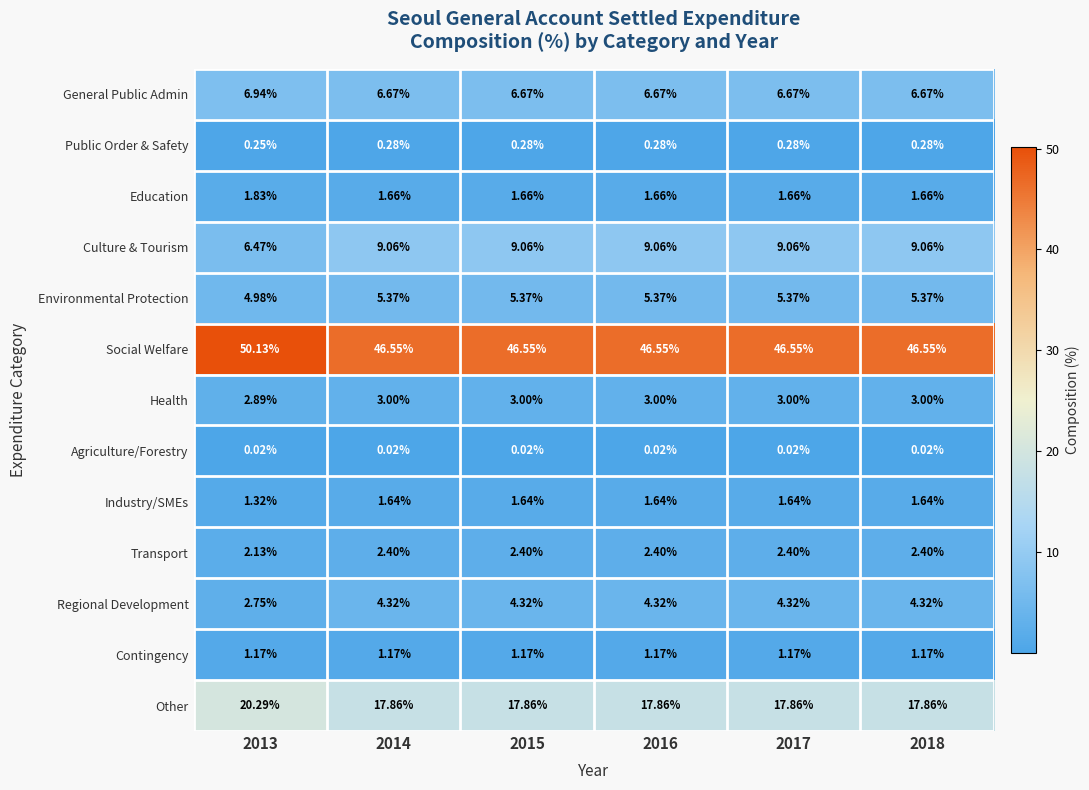

Is the value of Culture & Tourism at 2016 greater than the value of Public Order & Safety at 2017?

Yes